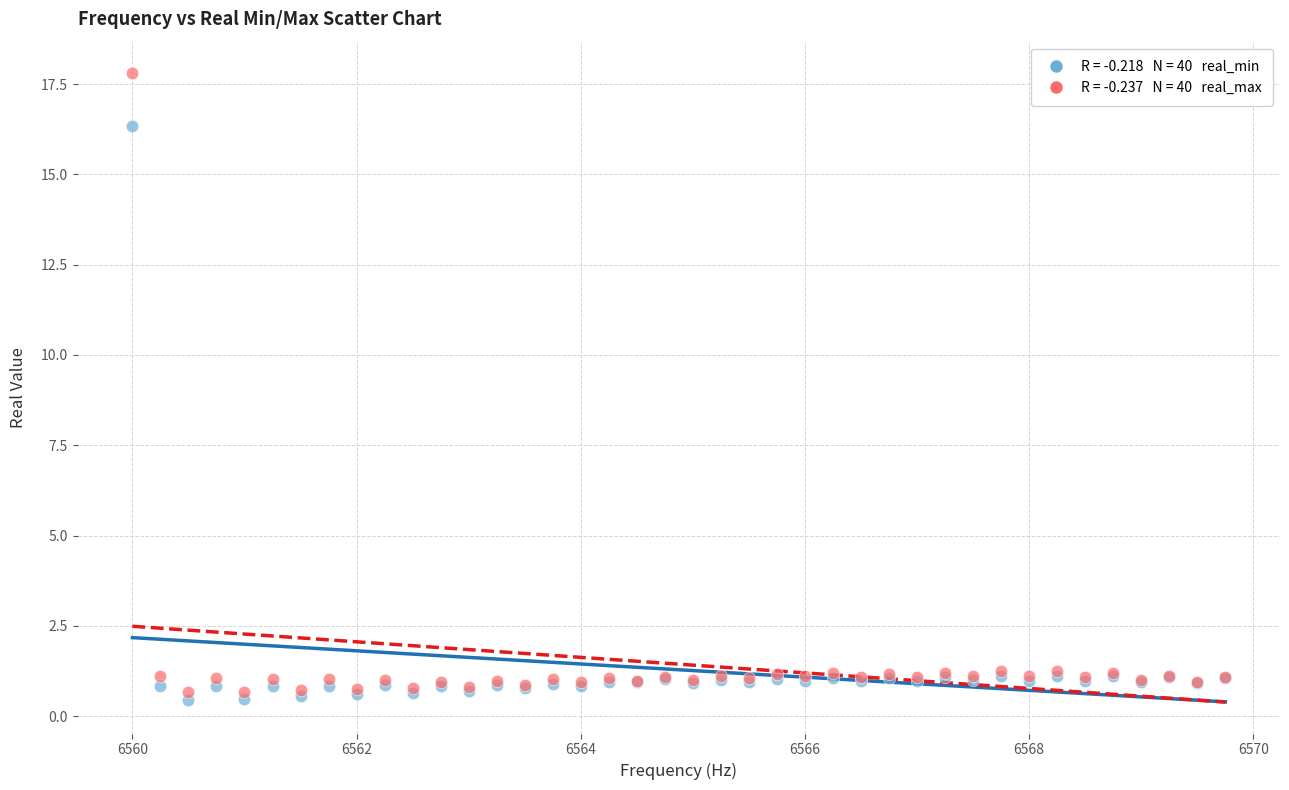

Across all series, what Y value is closest to 9?

16.3